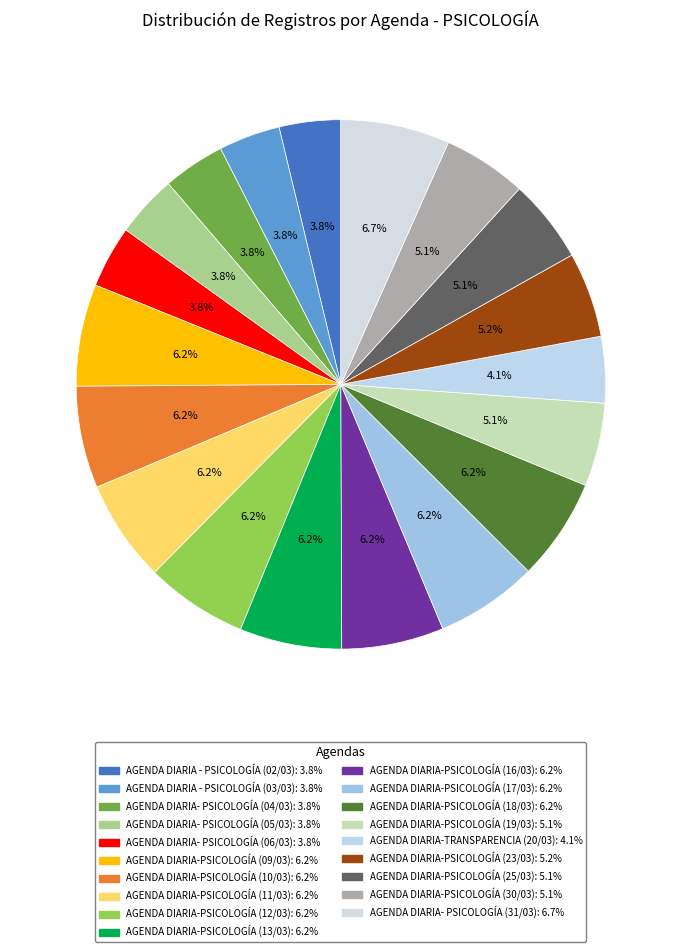

What is the ratio of the value at AGENDA DIARIA-PSICOLOGÍA (12/03) to the value at AGENDA DIARIA- PSICOLOGÍA (04/03)?

1.6